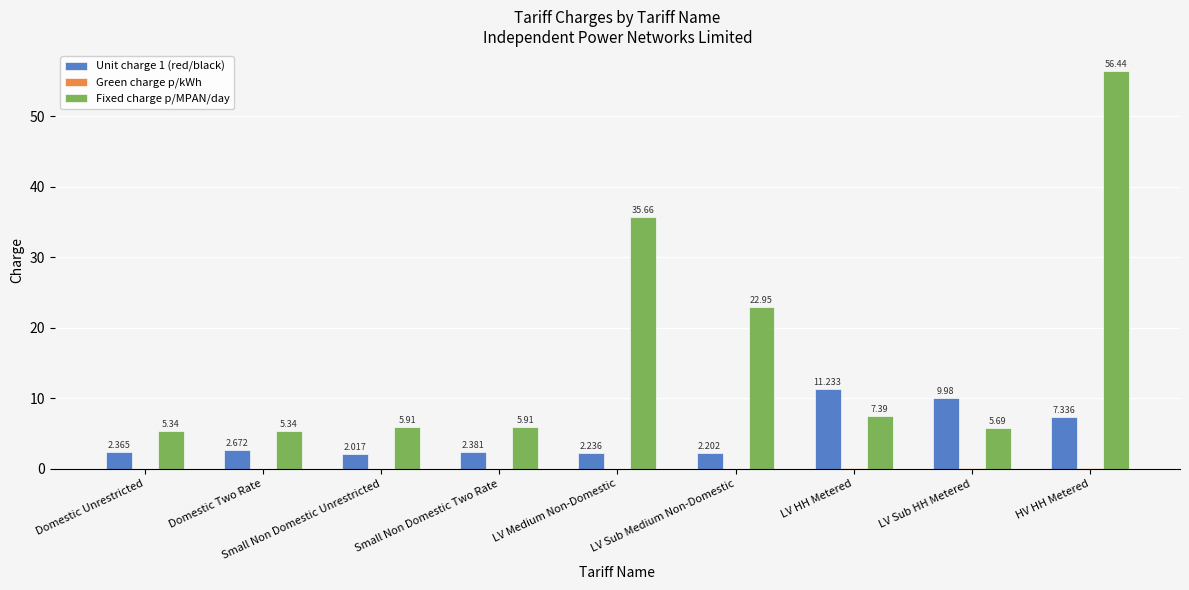

Which series changed the most between Small Non Domestic Unrestricted and HV HH Metered?

Fixed charge p/MPAN/day